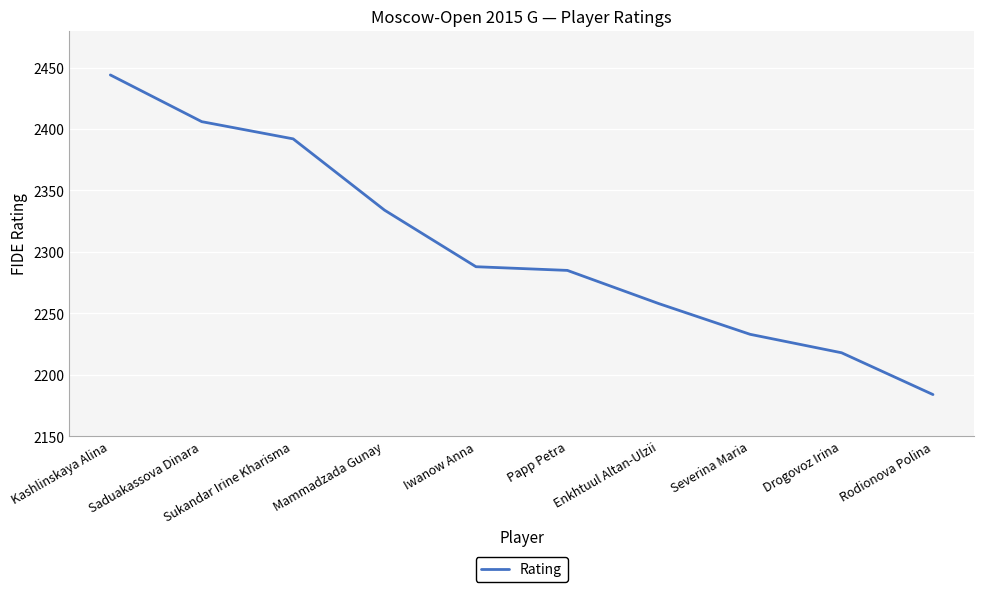

What is the average value?

2304